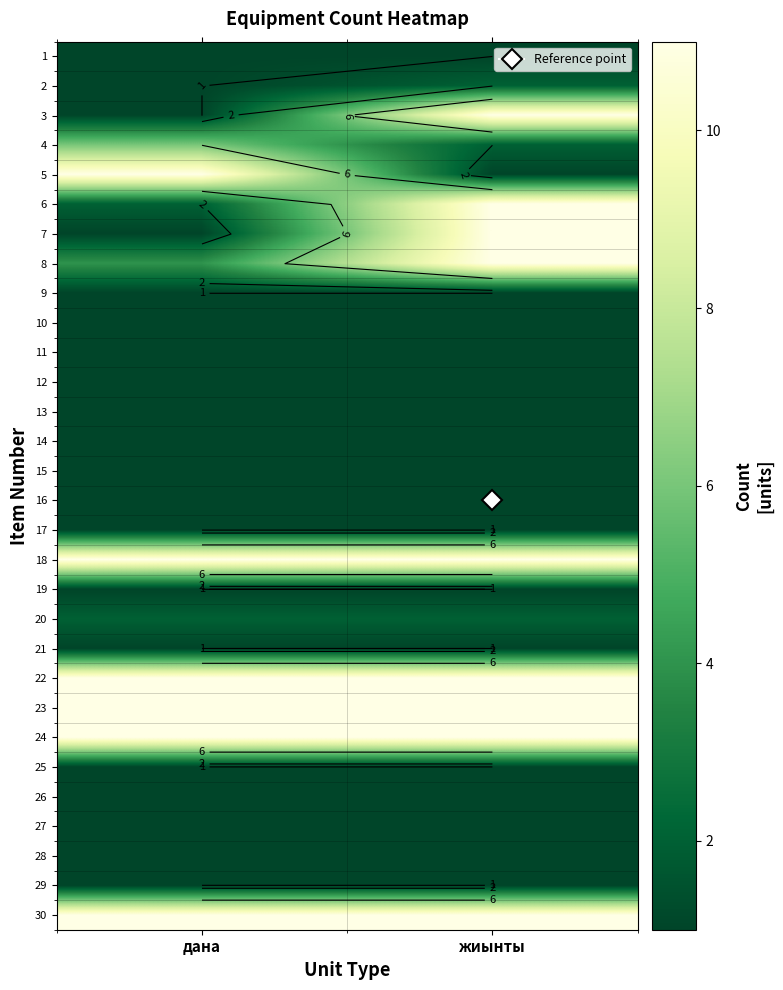

What is the spread (max minus min) of values at дана?

10